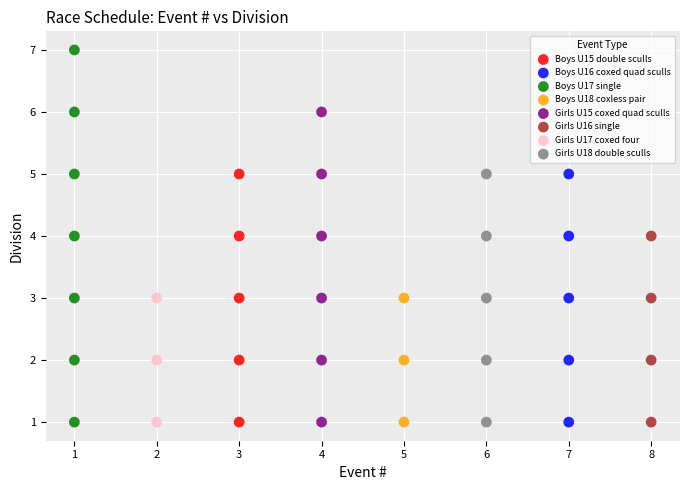

Which series contains the highest Y value?

Boys U17 single